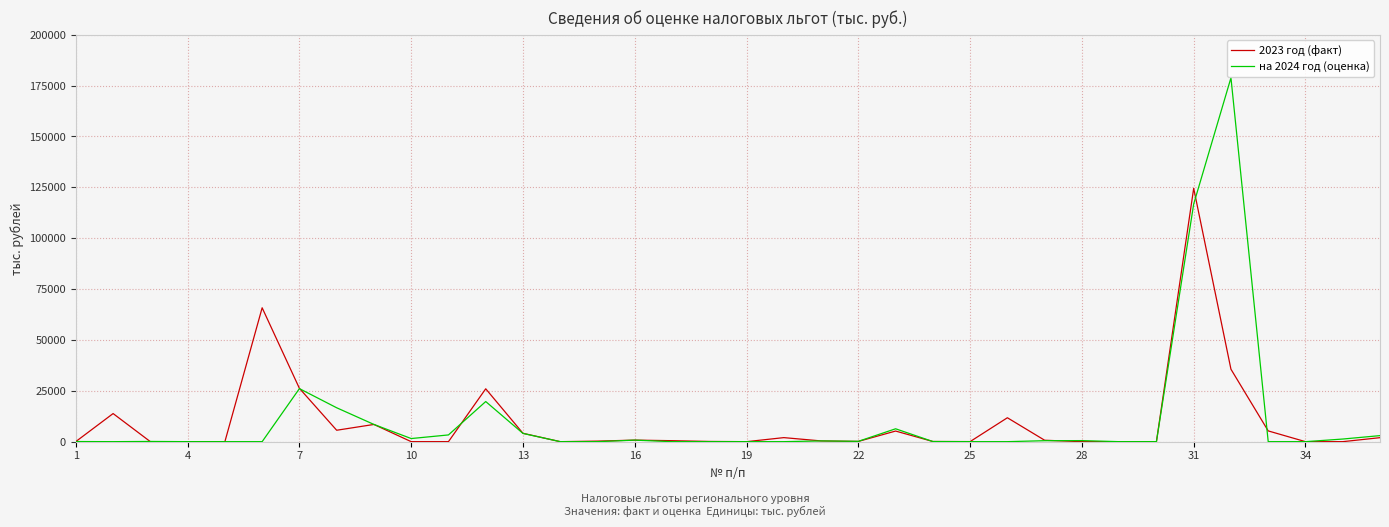

In 2023 год (факт), how many points are higher than both neighbors (excluding endpoints)?

9